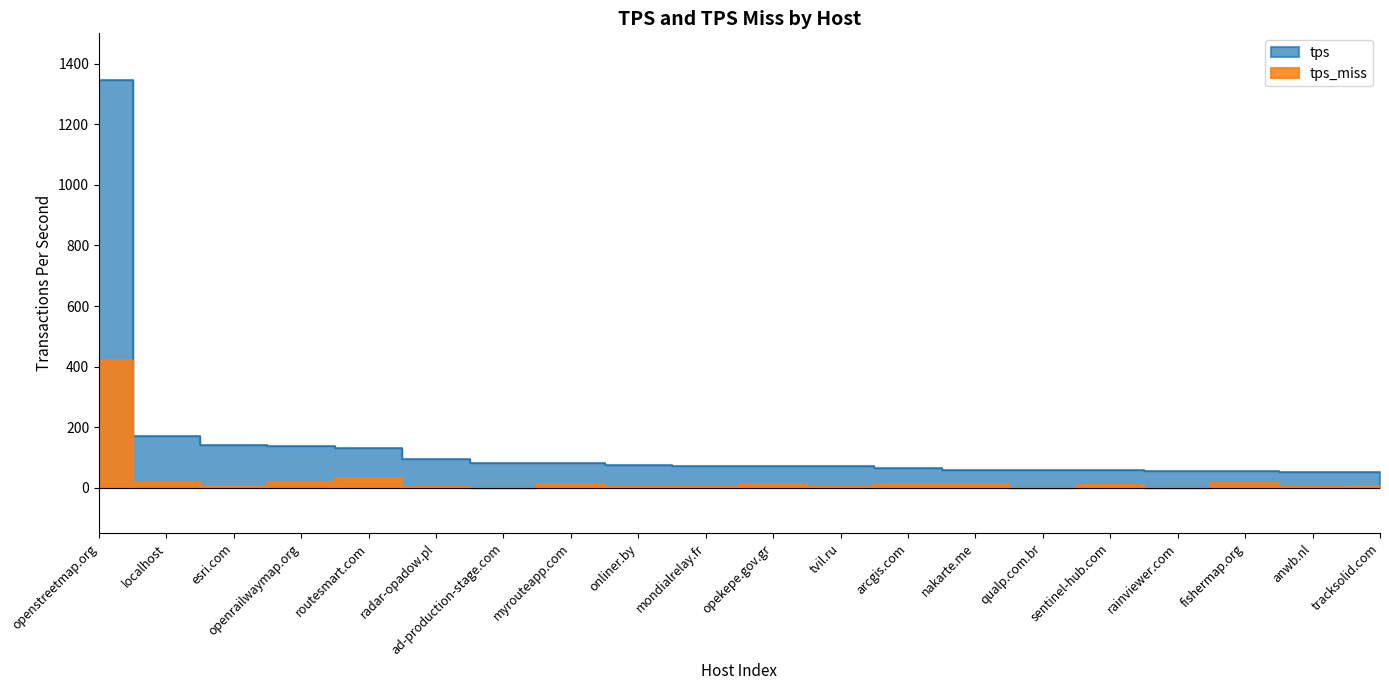

Reading left to right, transcribe all the data shown in this chart.

tps: 1347.1	169.6	140.6	139.6	129.8	96.2	82.2	80.3	75.2	73.3	73.2	72.4	64.1	60.3	60.2	59.7	56.7	55.8	53.3	52.5
tps_miss: 421.0	17.8	6.4	20.2	30.9	2.1	0.0	13.6	1.6	2.3	11.0	1.5	11.7	13.1	0.6	10.9	0.4	17.4	1.3	6.6